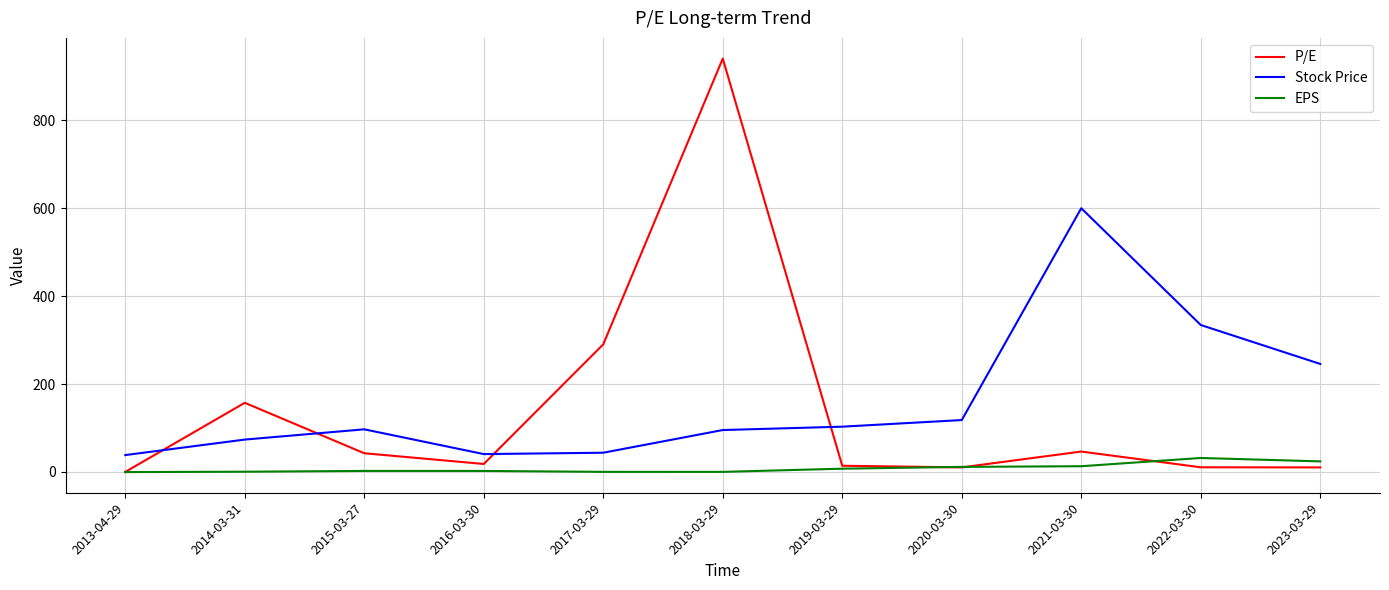

At which category is the sum across all series the highest?

2018-03-29